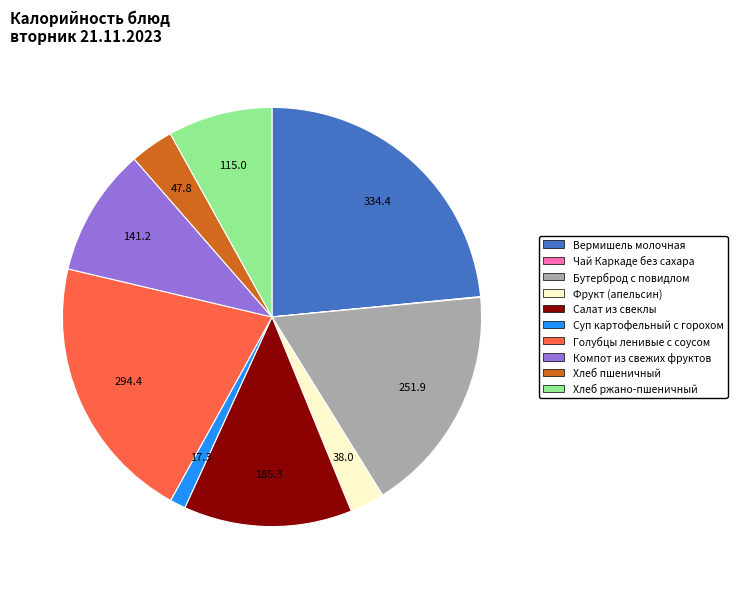

What is the largest slice in the pie chart?

Вермишель молочная